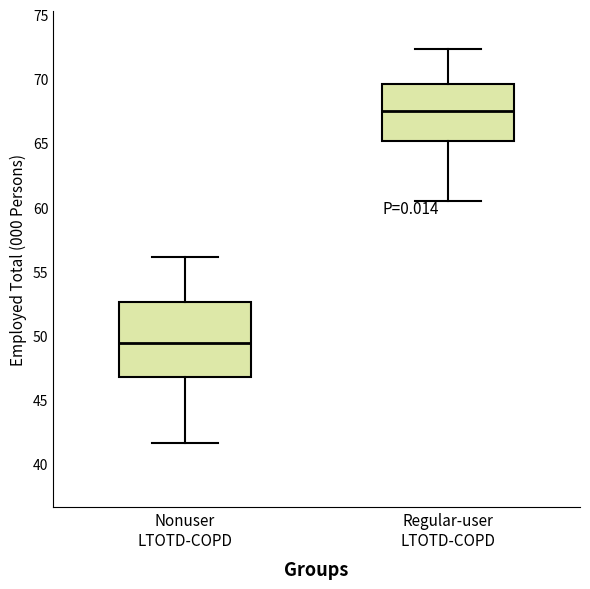

Which box is the tallest, from its lower edge to its upper edge?

Nonuser LTOTD-COPD